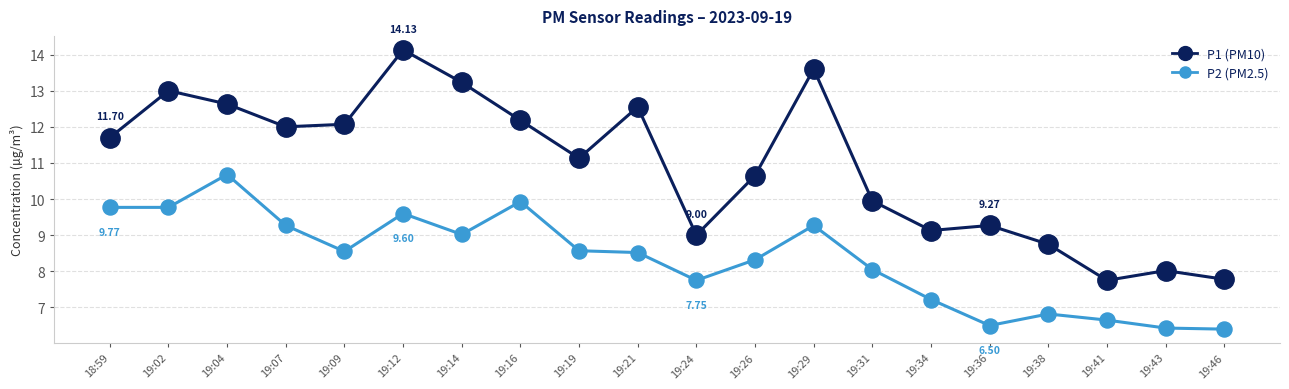

Across all data points, what is the range of Y values (max minus min)?

7.7